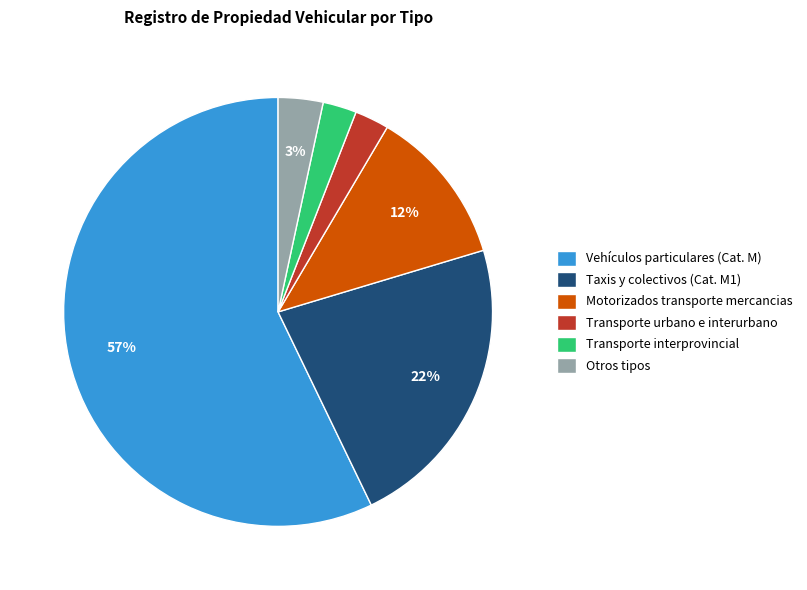

Which slice is the largest?

Vehículos particulares (Cat. M)